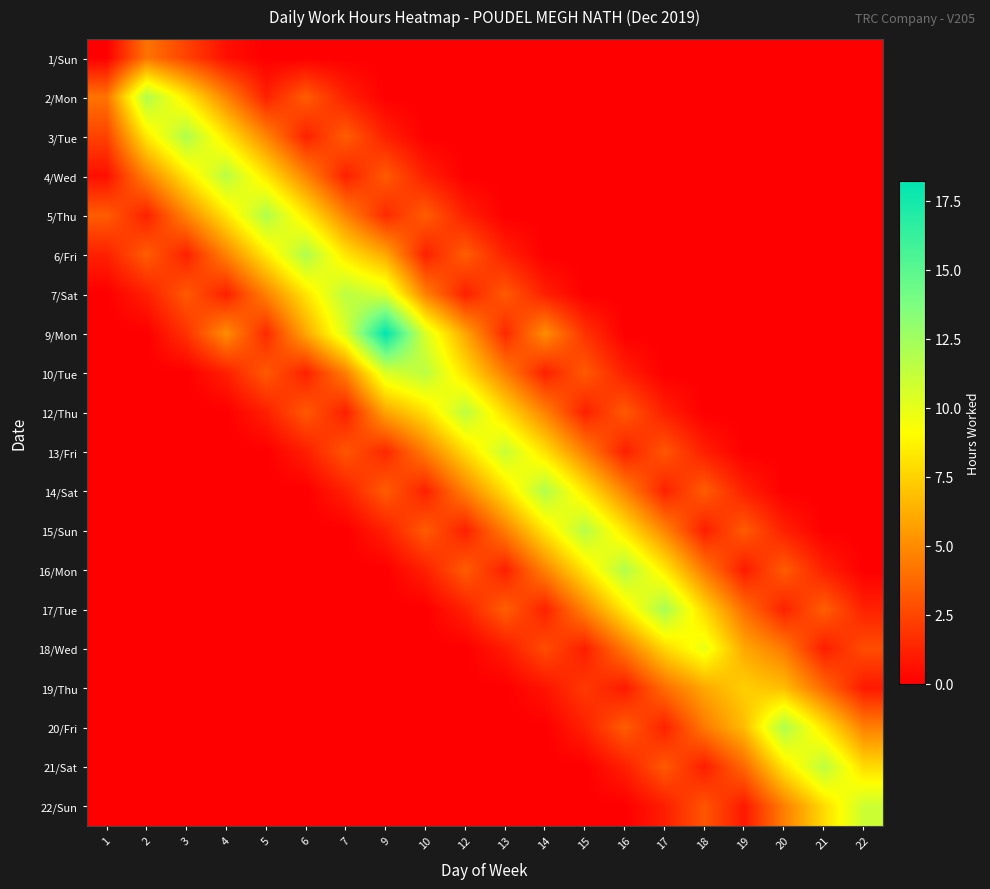

At which category is the sum across all series the highest?

9